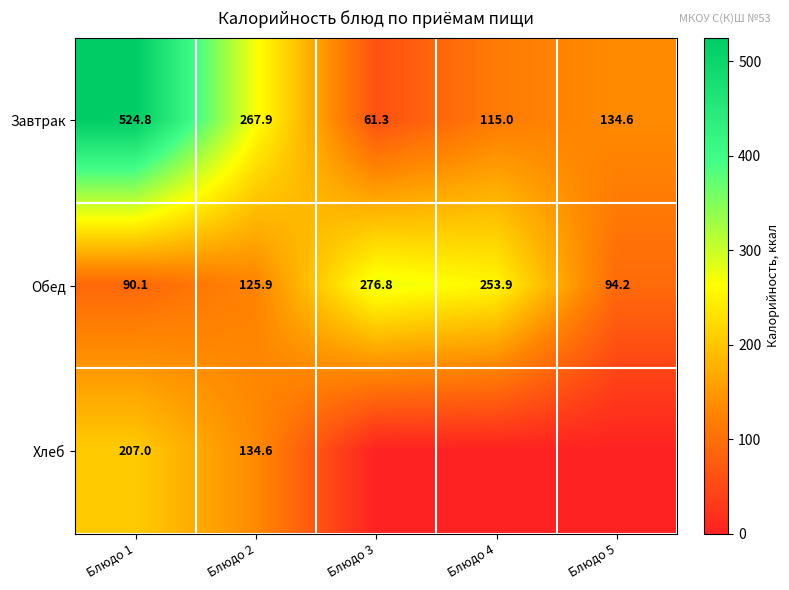

The Хлеб series shows 207.0 at Блюдо 1. True or false?

True